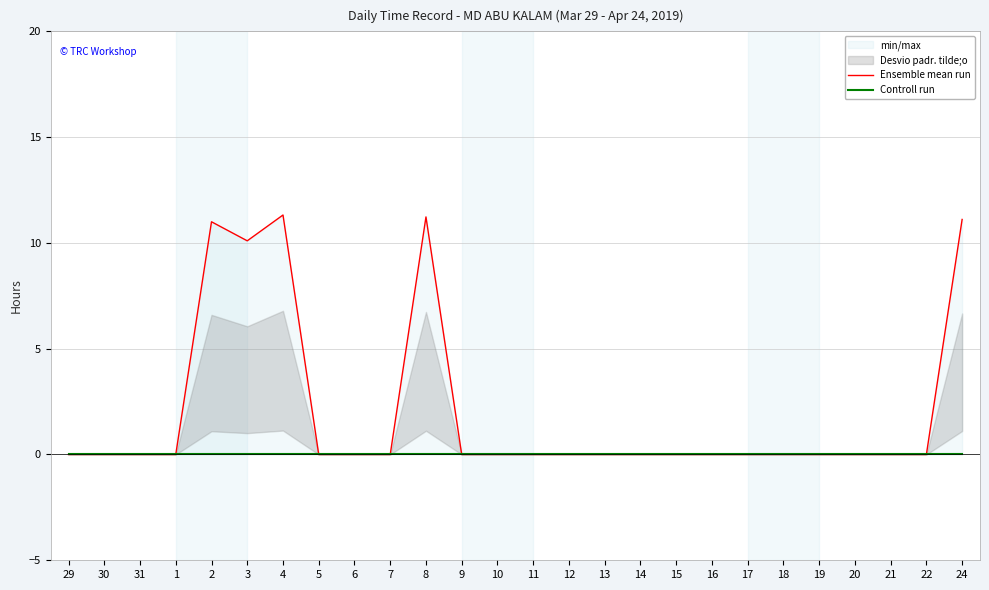

What is the label of the 23rd point from the left?

20